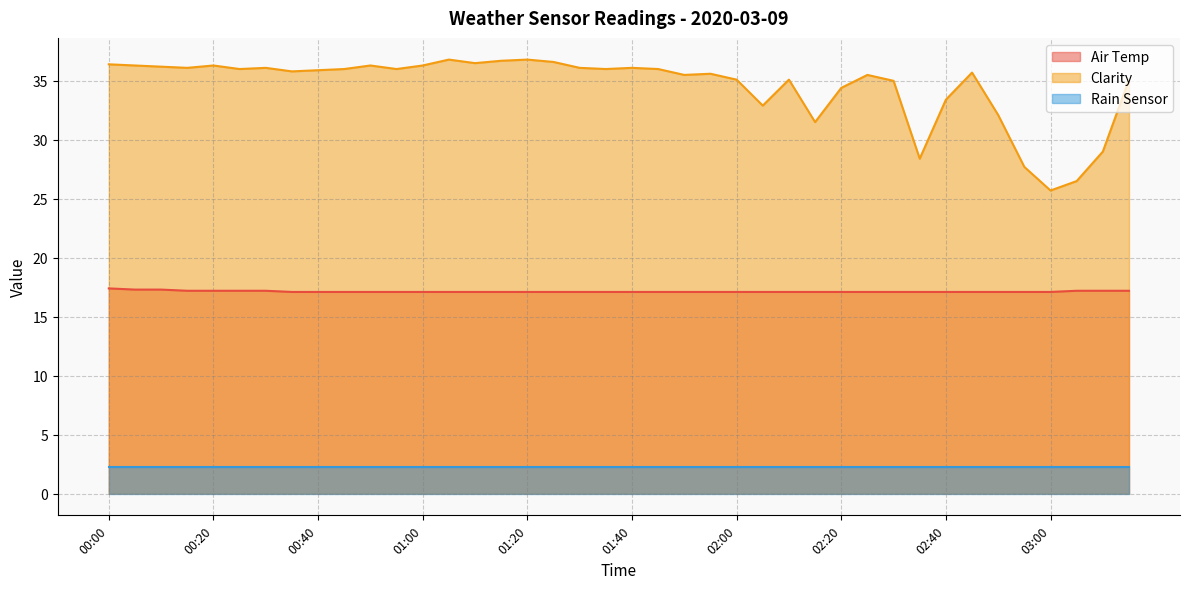

The value of Air Temp at 00:55 is 17.1. True or false?

True